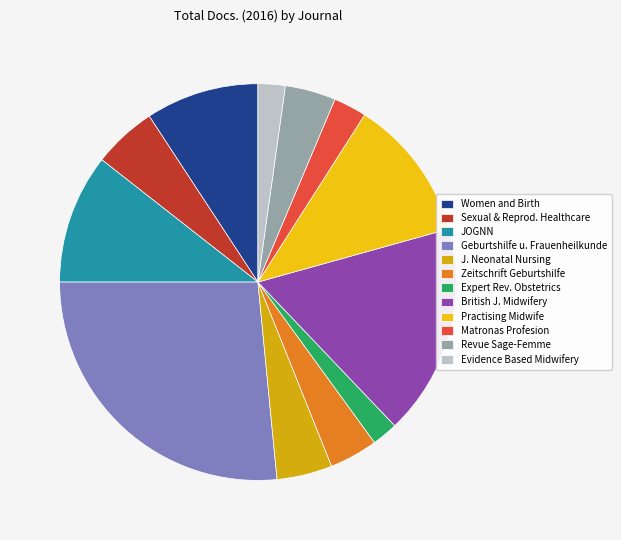

What percentage is the Evidence Based Midwifery slice, to the nearest percent?

2%